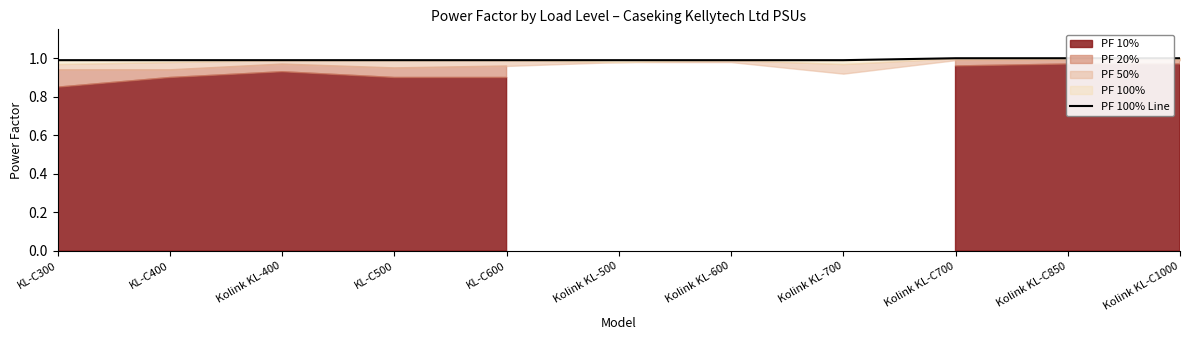

The value at KL-C600 is 0.5. True or false?

False